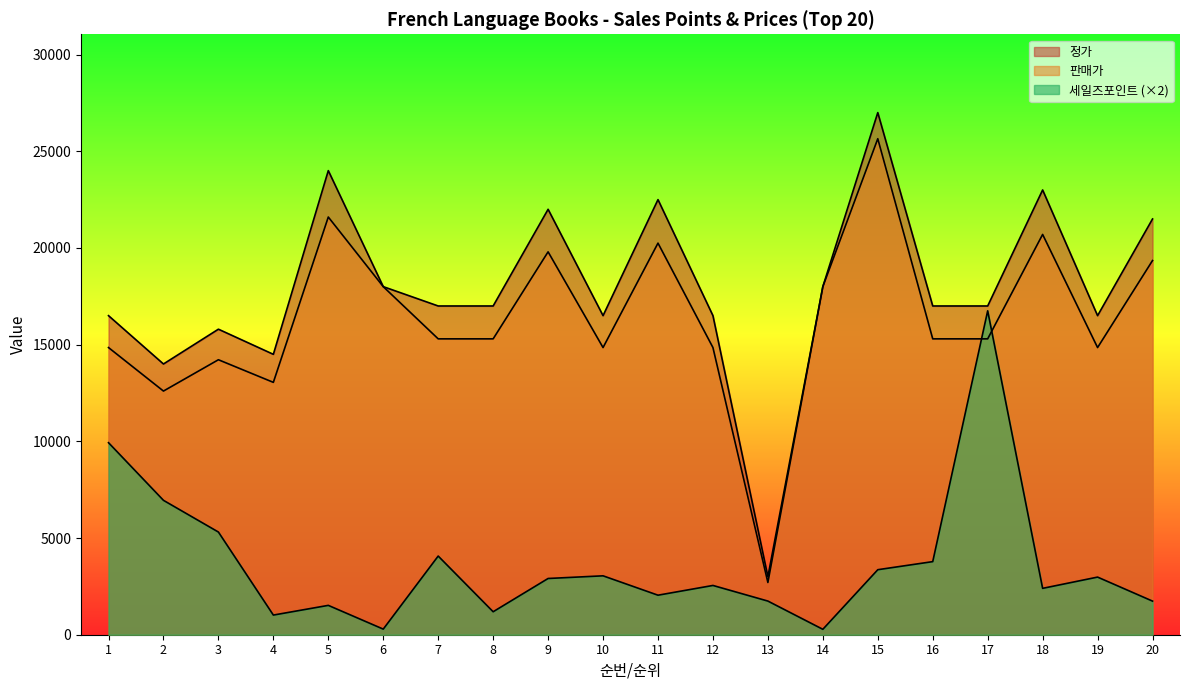

Reading left to right, extract all data points from this chart.

세일즈포인트: 1=9930	2=6950	3=5310	4=1016	5=1518	6=290	7=4068	8=1188	9=2908	10=3046	11=2044	12=2548	13=1740	14=280	15=3362	16=3780	17=16750	18=2398	19=2980	20=1738
판매가: 1=14850	2=12600	3=14220	4=13050	5=21600	6=18000	7=15300	8=15300	9=19800	10=14850	11=20250	12=14850	13=2700	14=18000	15=25650	16=15300	17=15300	18=20700	19=14850	20=19350
정가: 1=16500	2=14000	3=15800	4=14500	5=24000	6=18000	7=17000	8=17000	9=22000	10=16500	11=22500	12=16500	13=3000	14=18000	15=27000	16=17000	17=17000	18=23000	19=16500	20=21500